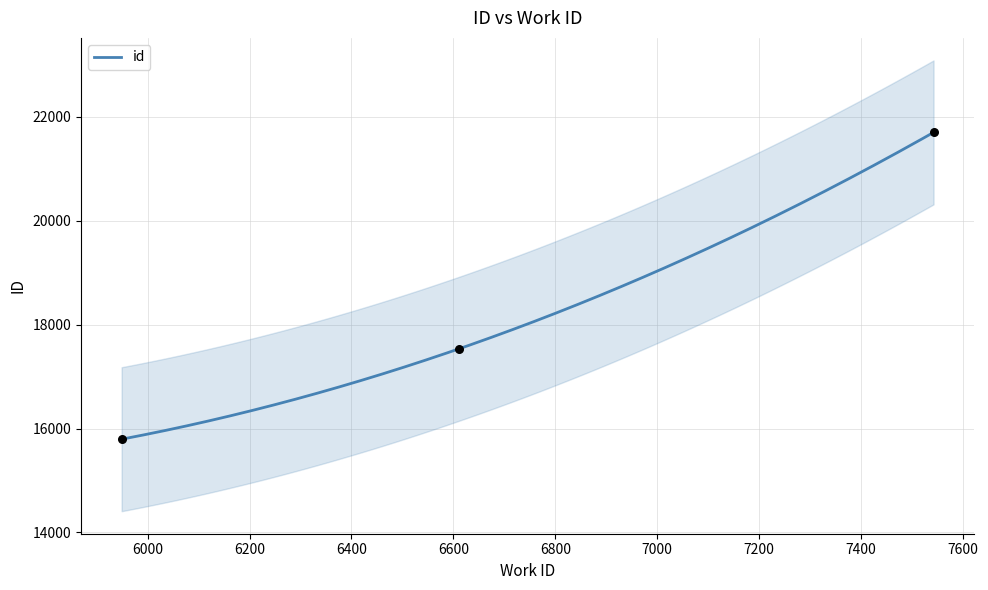

What is the ratio of the value at 5949 to the value at 6611?

0.9